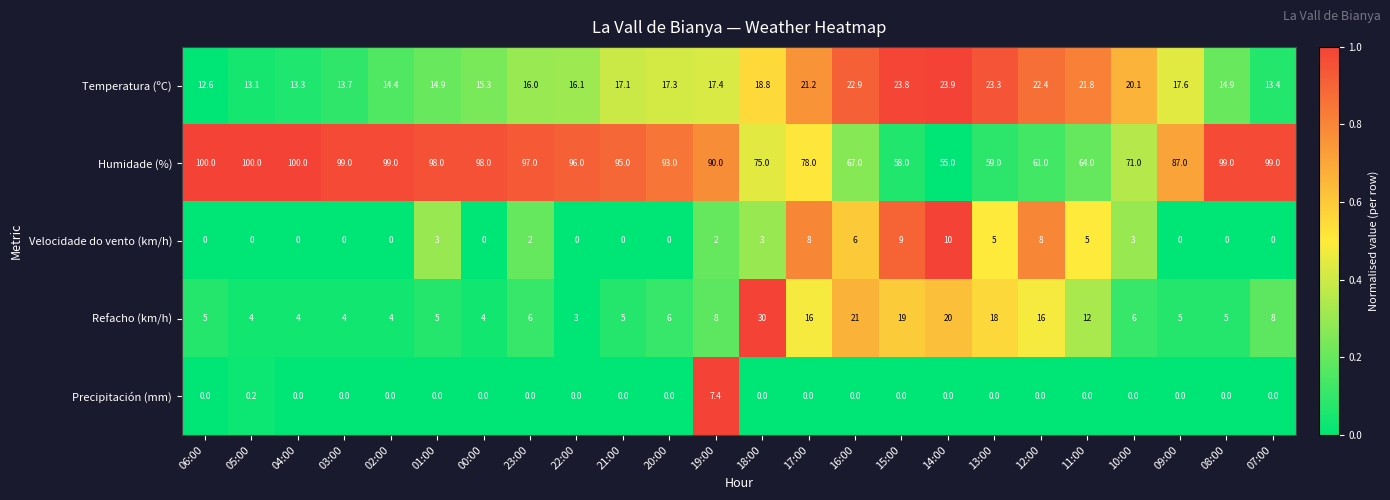

Which series has the largest total across all categories?

Humidade (%)